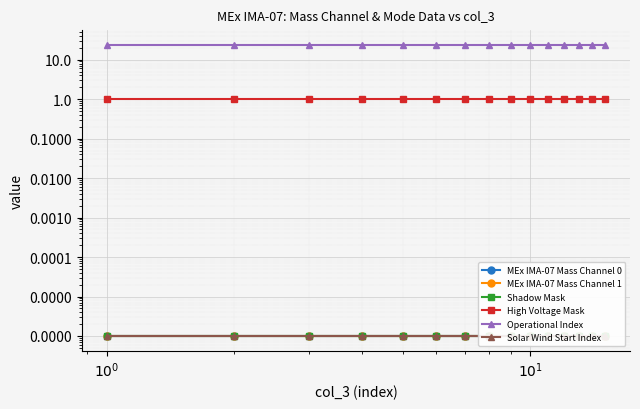

How many distinct data groups are displayed?

6